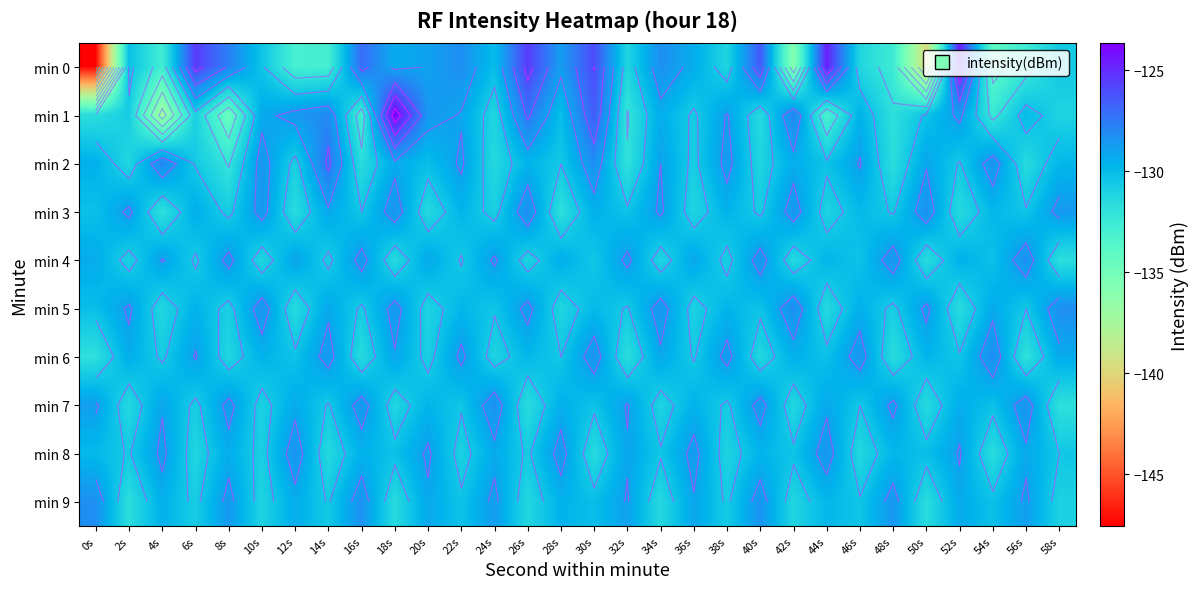

What is the sum of the min 2 values at 46s and 36s?

-259.7